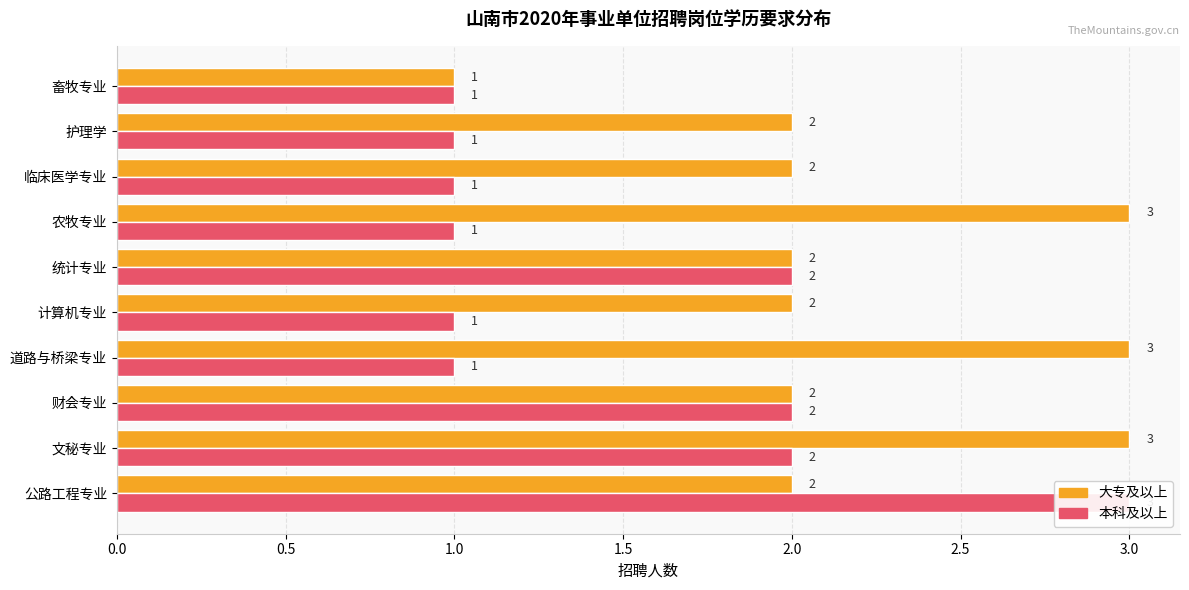

Does the chart contain any negative values?

No